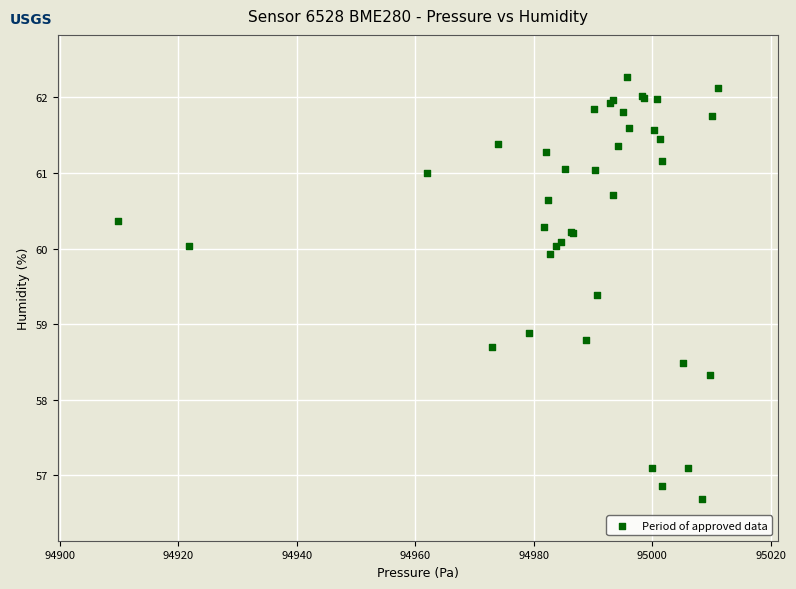

What Y value in the scatter plot is closest to 59?

58.9